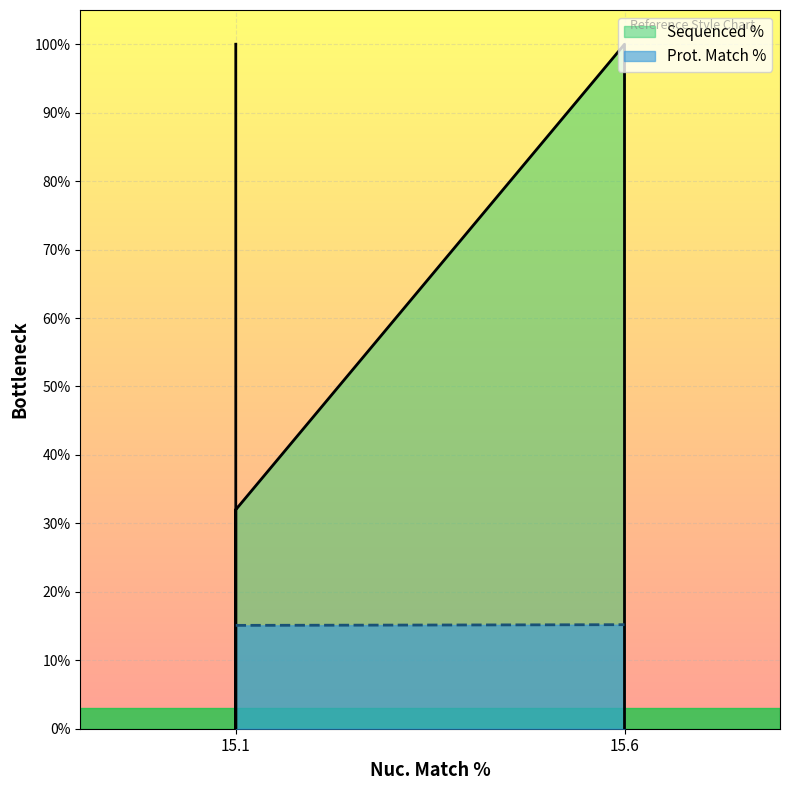

True or false: the data shows 22.0 at 15.1.

False